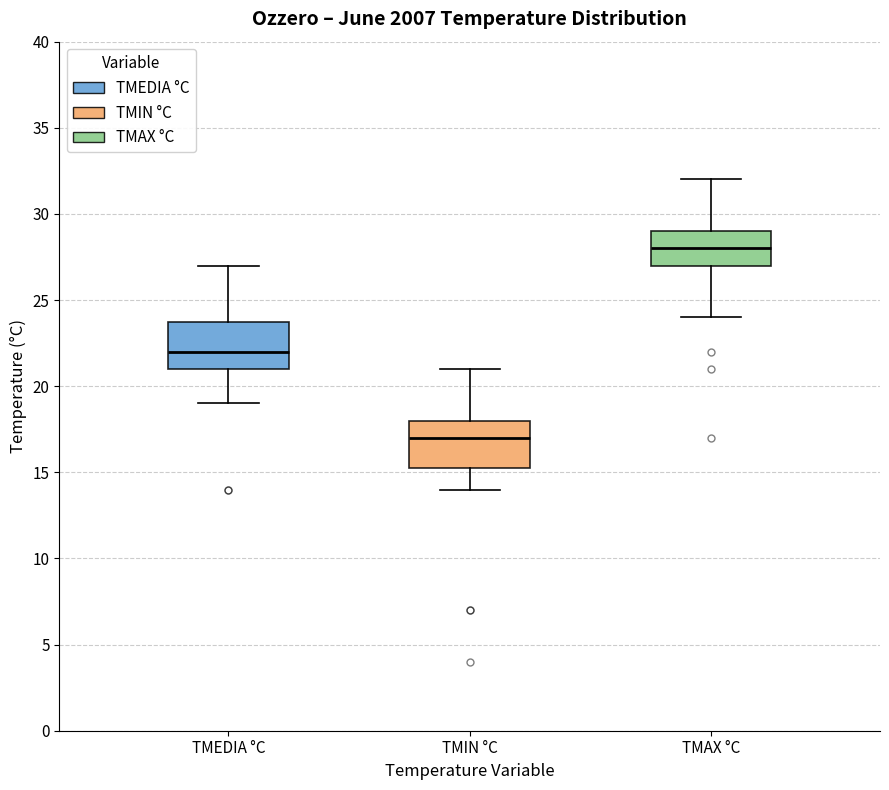

Where does the lower whisker of the box for TMEDIA °C end on the y-axis? The values are not printed on the chart, so give them approximately, as read against the axis.

19.0